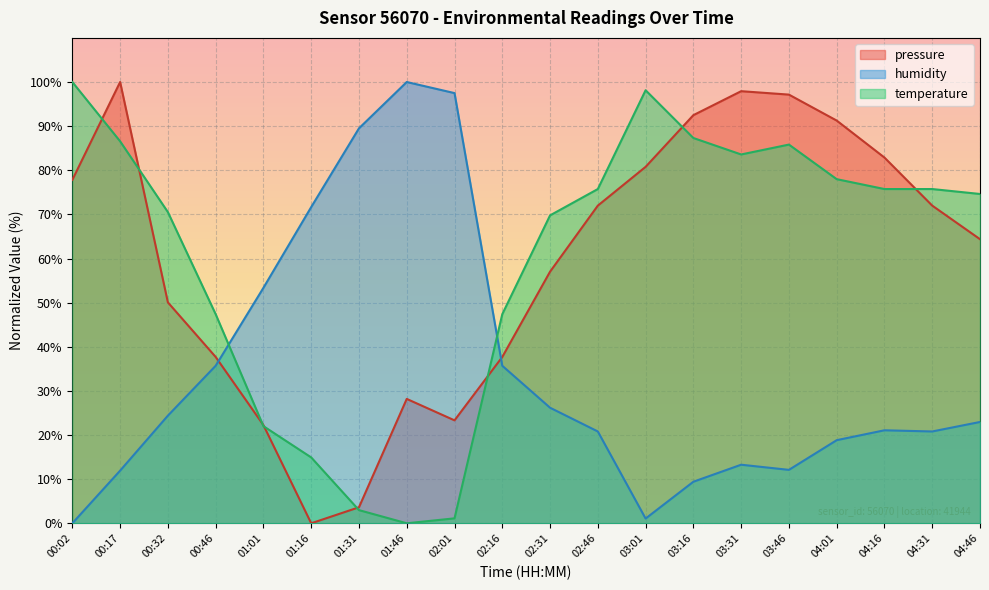

What is the total value across all series at 01:46?

128.2